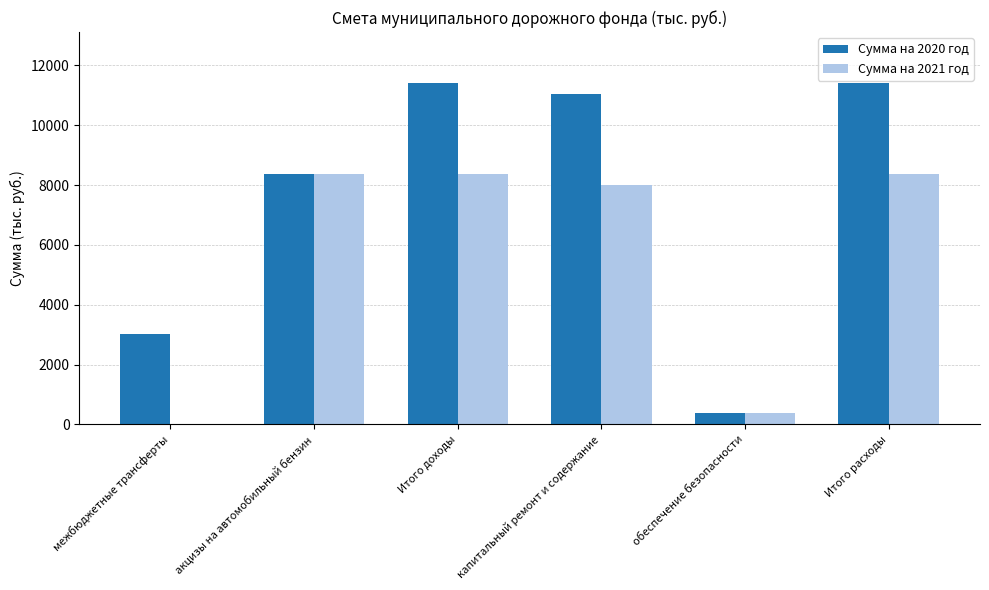

Where is Сумма на 2021 год nearest to the value 4192?

обеспечение безопасности